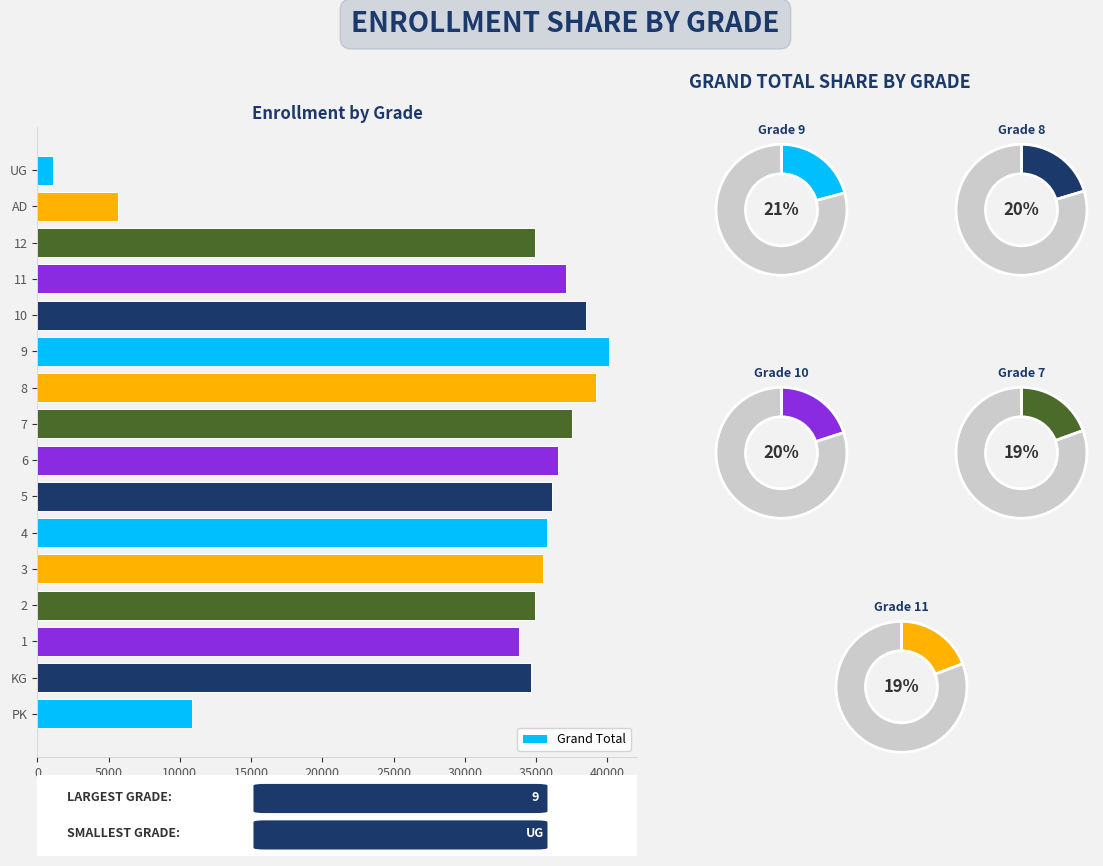

To the nearest percent, what is the average slice percentage?

6%